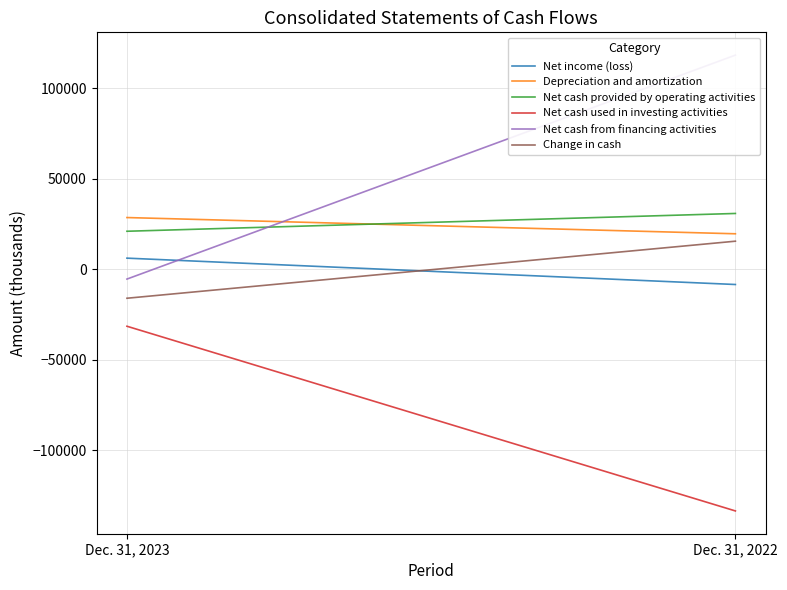

Is it true that Depreciation and amortization equals 6566 at Dec. 31, 2022?

False